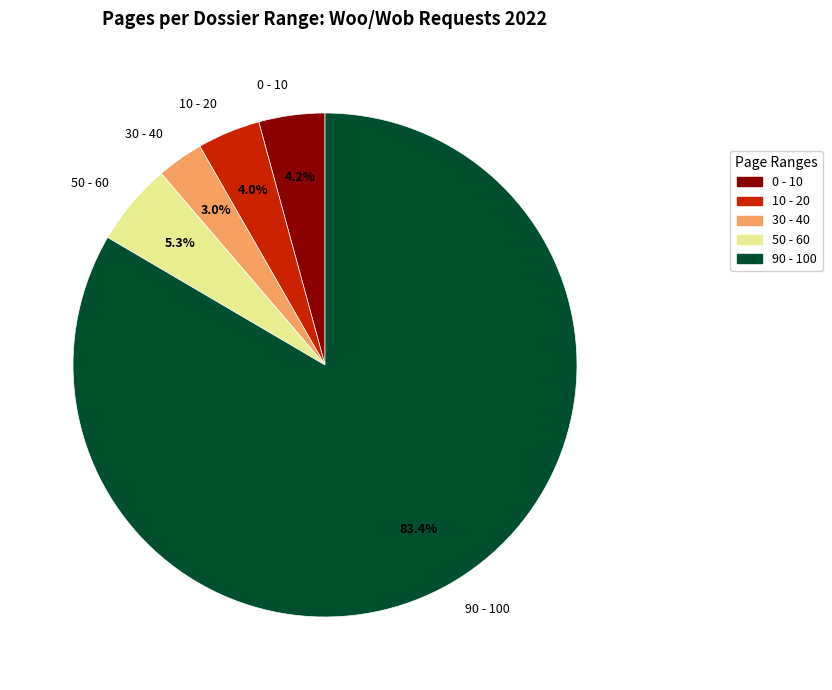

Between 30 - 40 and 90 - 100, which is larger?

90 - 100